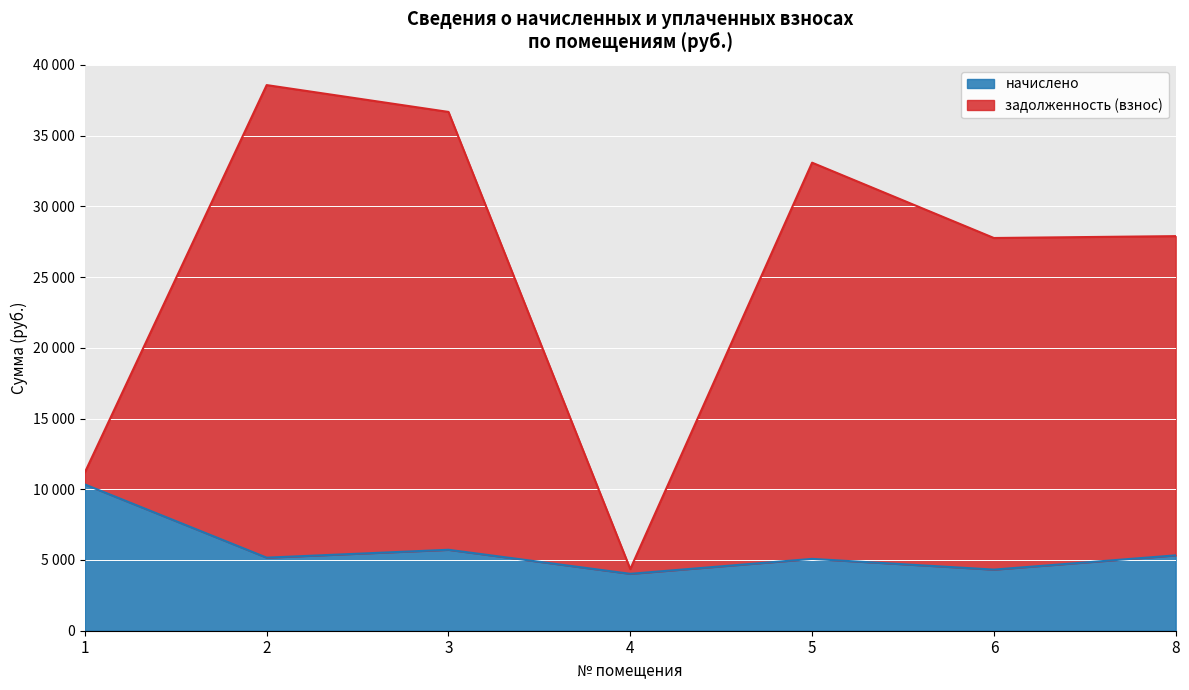

Reading left to right, transcribe all the data shown in this chart.

начислено: 10339.2	5164.8	5721.6	4022.4	5078.4	4320.0	5328.0
задолженность (взнос): 11193.8	38568.2	36671.0	4357.6	33083.6	27759.6	27891.3